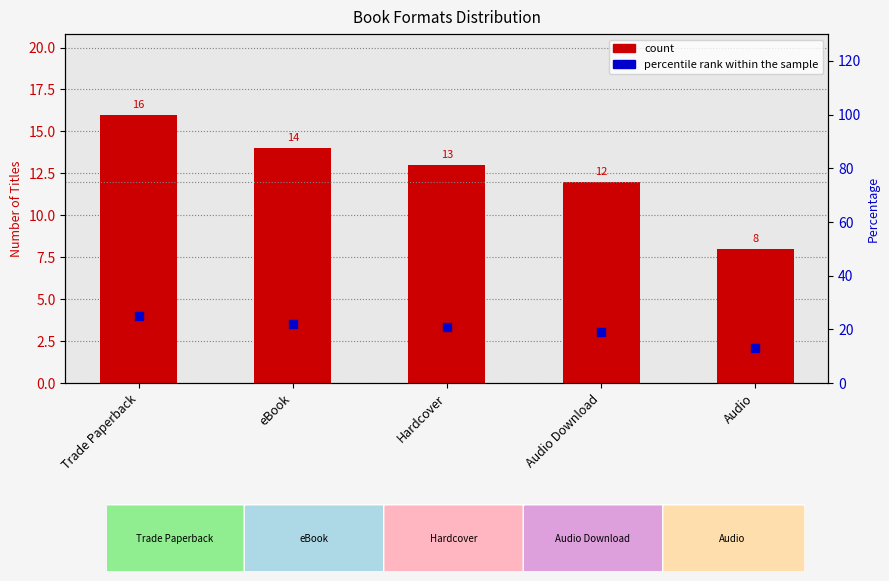

At how many categories does at least one series exceed 15?

4